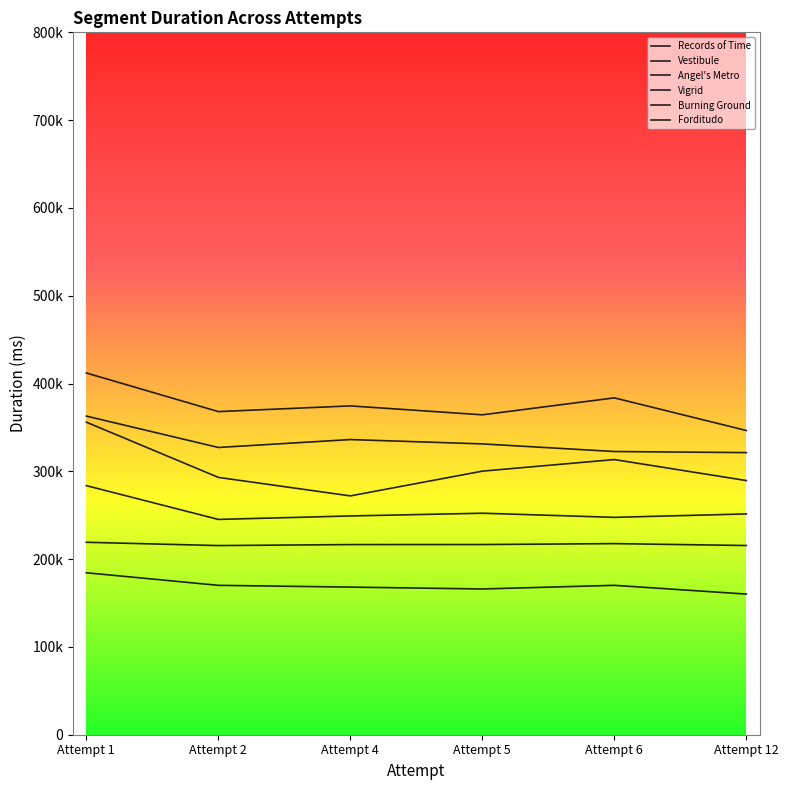

True or false: Burning Ground has a value of 202821 at Attempt 1.

False